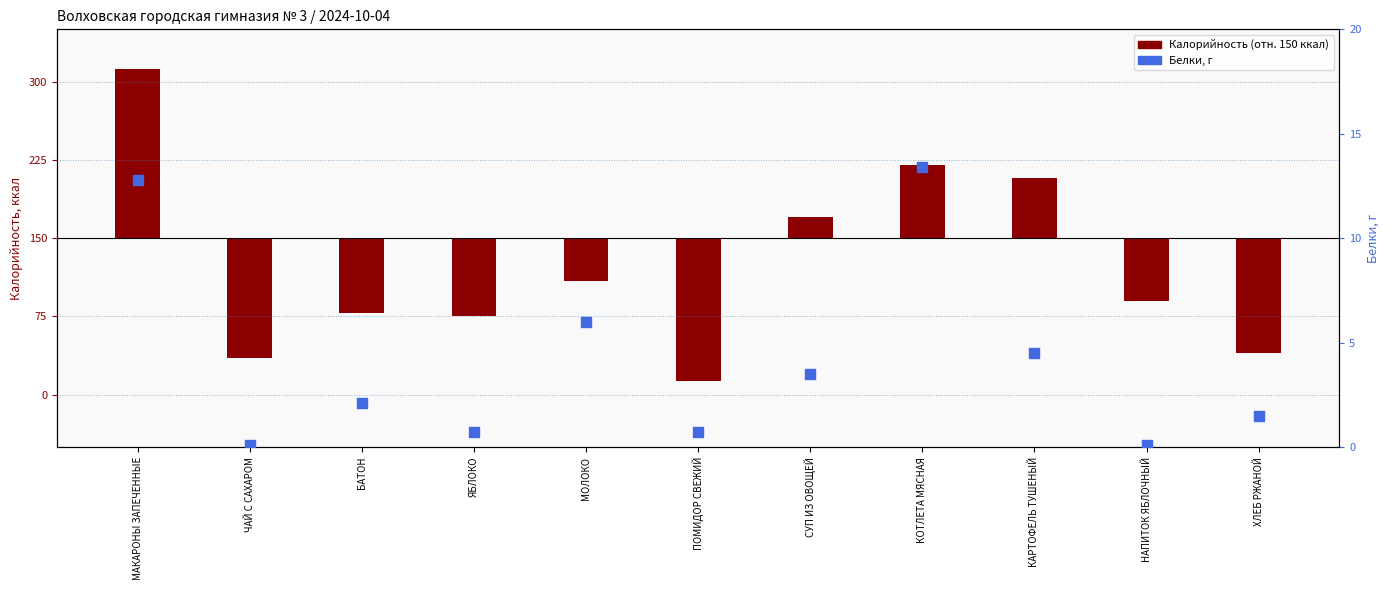

At which category is the sum across all series the highest?

МАКАРОНЫ ЗАПЕЧЕННЫЕ